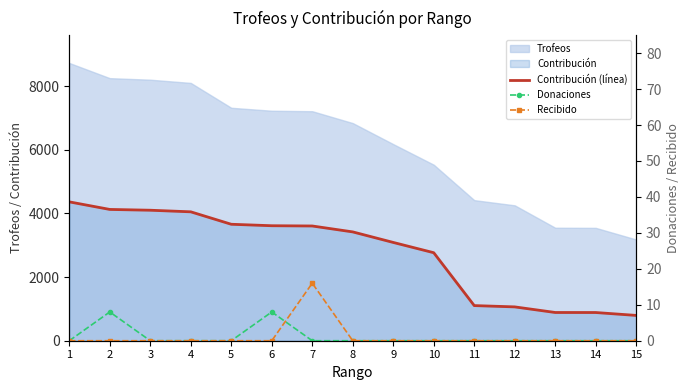

Where do Donaciones and Recibido first cross each other?

6 and 7